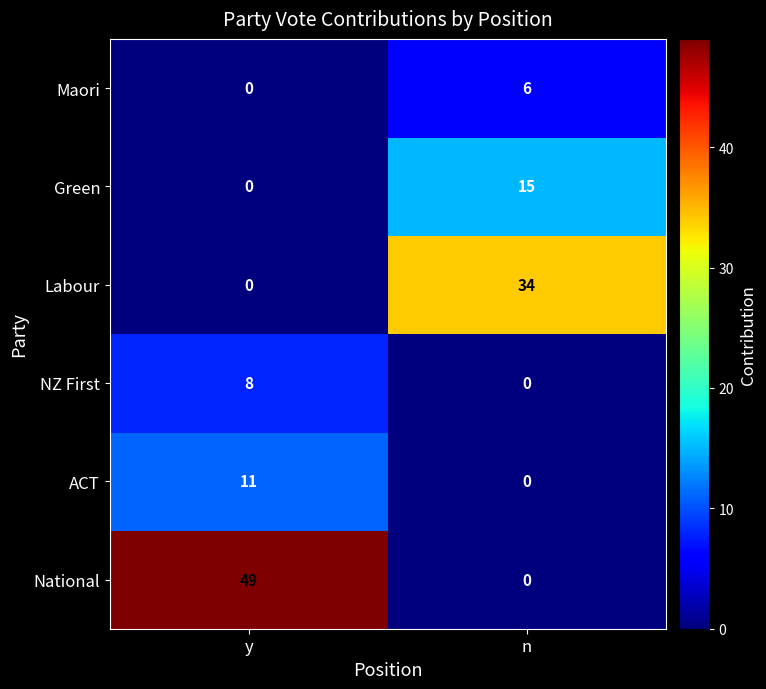

List the series in order of their peak value, lowest first.

Maori, NZ First, ACT, Green, Labour, National